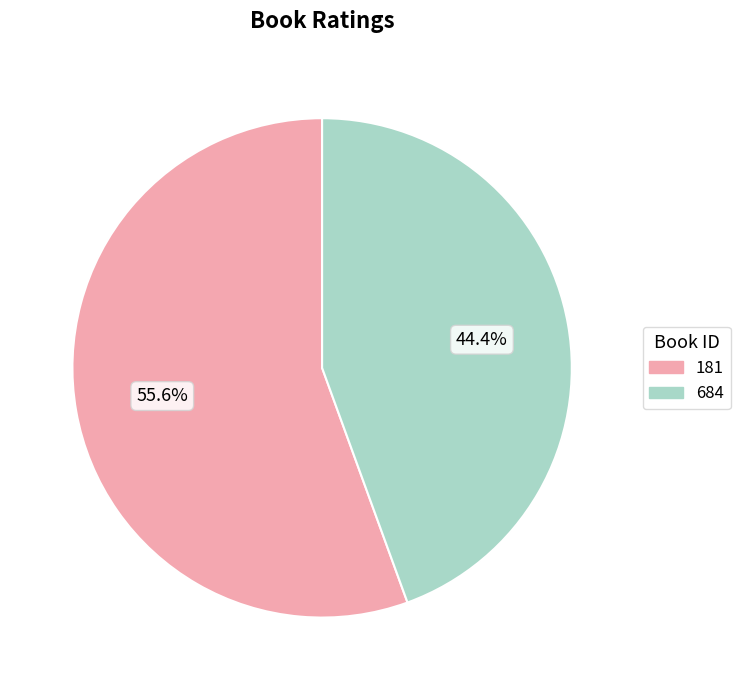

Which slice is the smallest?

684